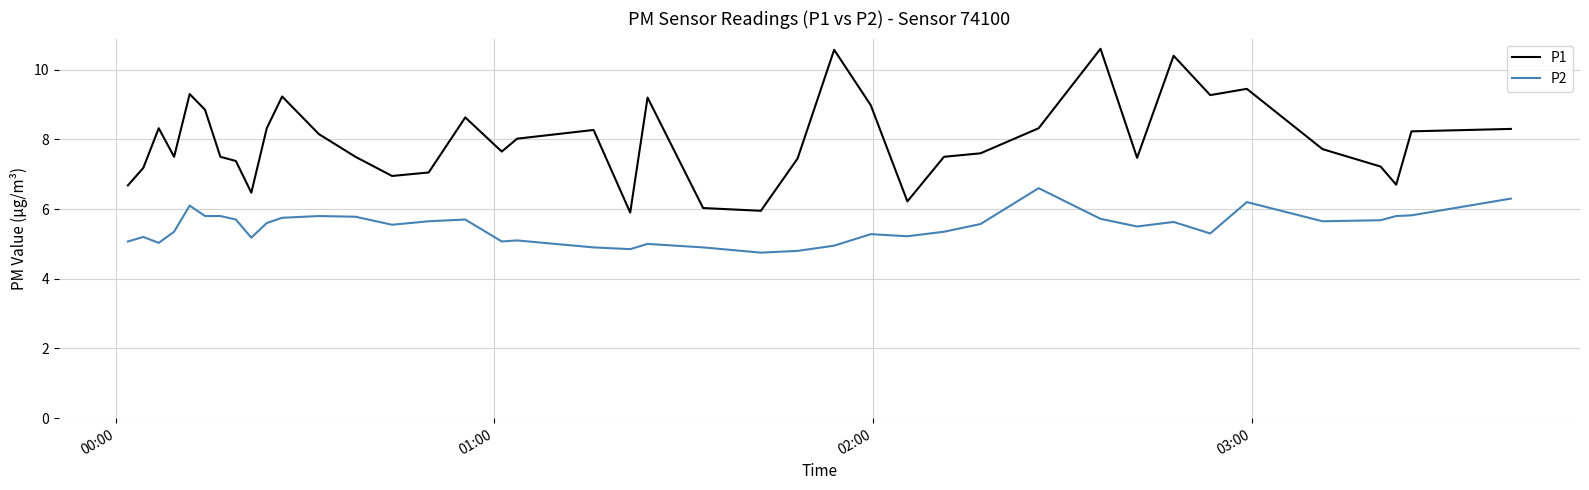

How many lines are shown in the chart?

2